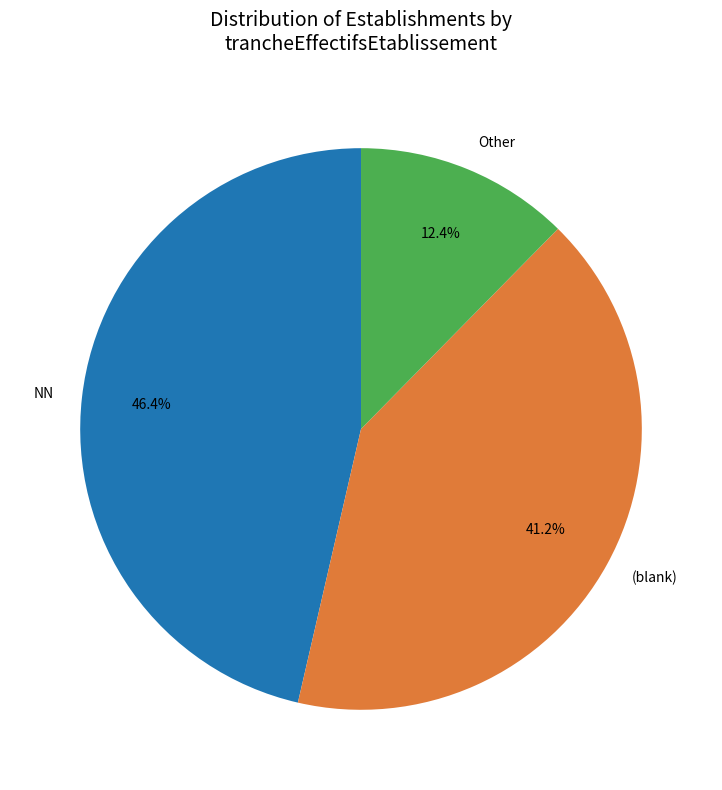

What is the ratio of the value at NN to the value at (blank)?

1.1